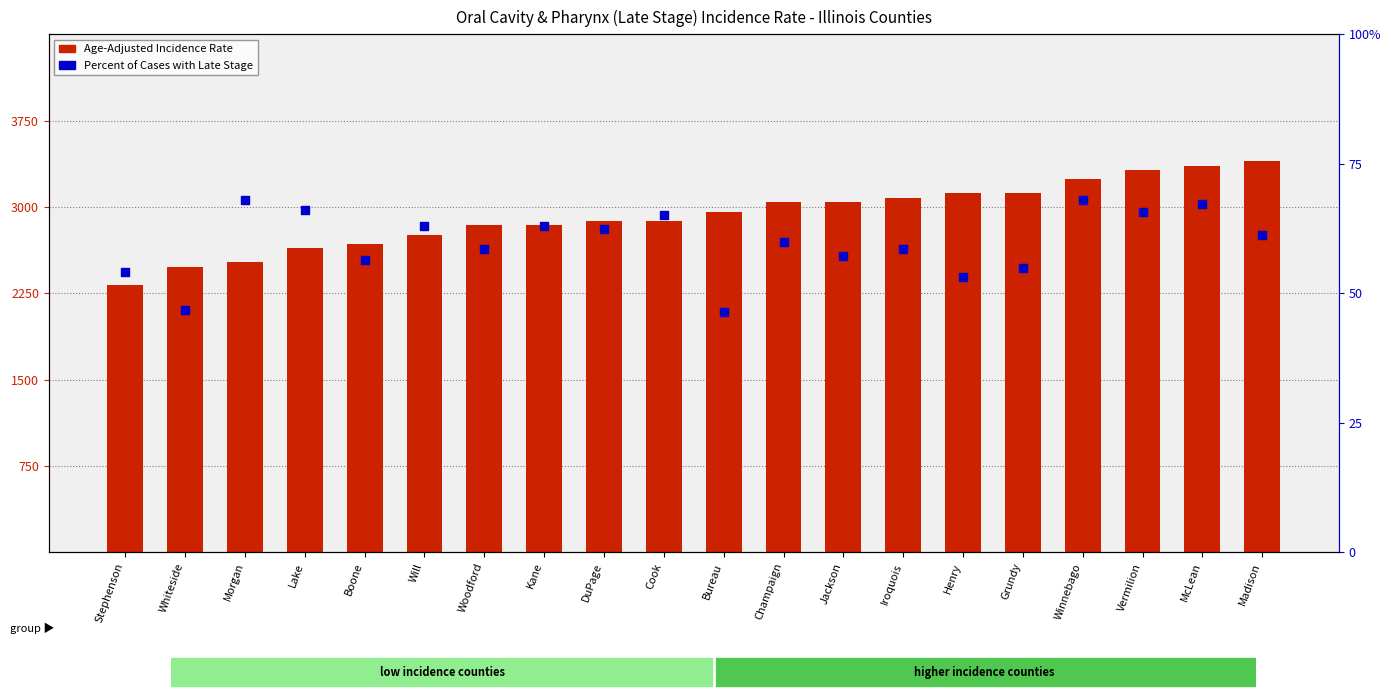

At how many categories does at least one series exceed 3232?

4